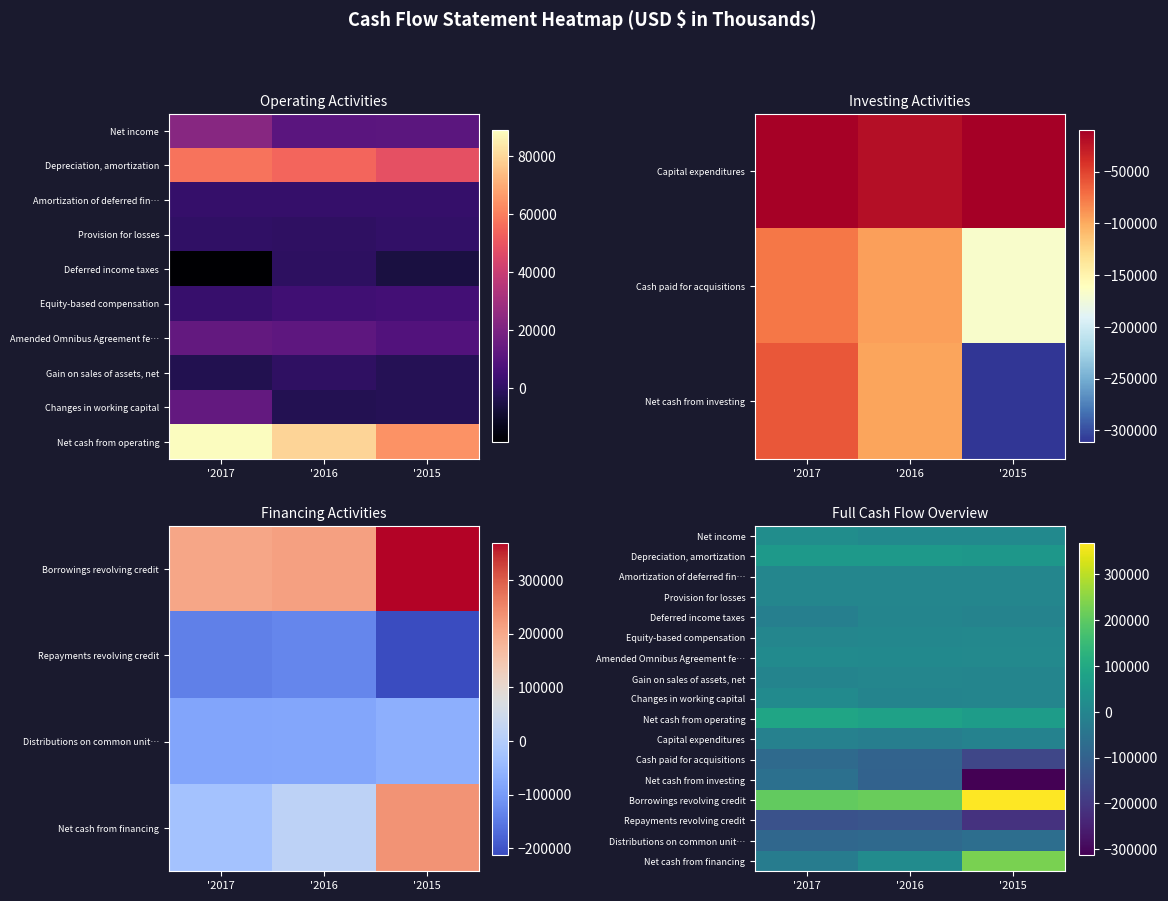

At which category is the sum across all series the highest?

'2017